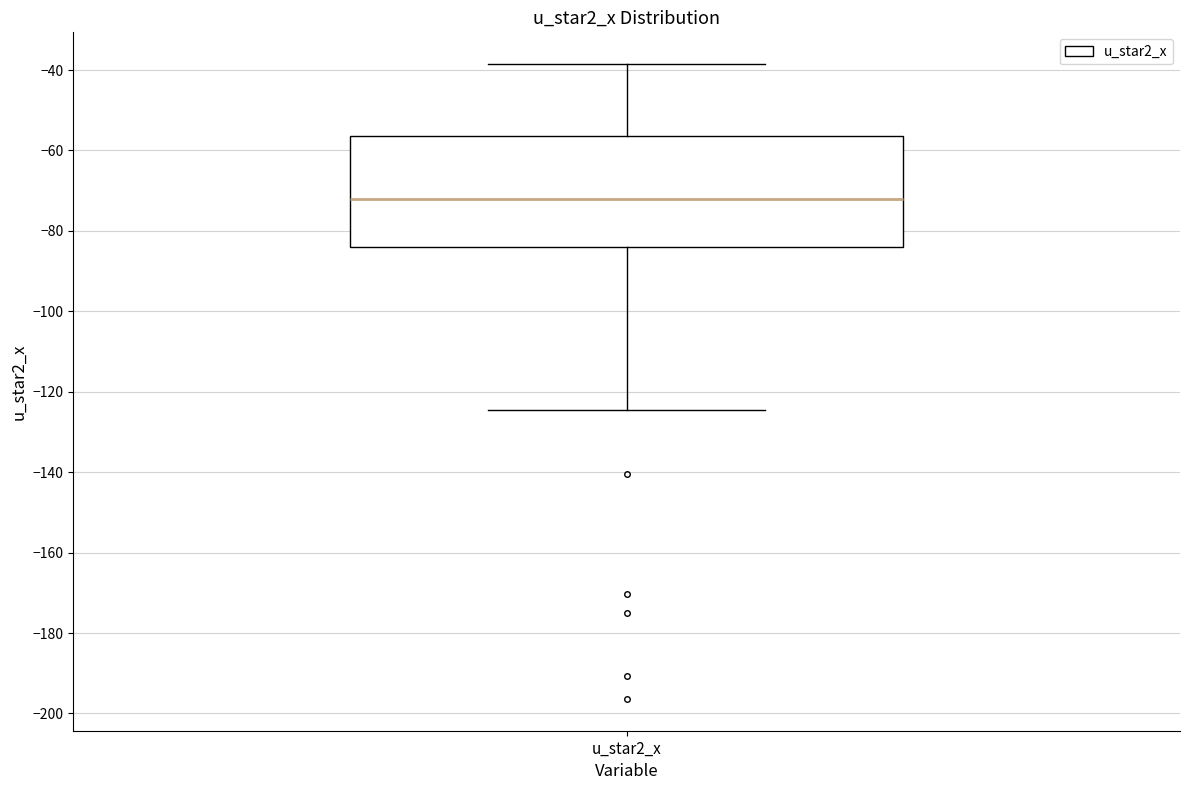

Read this box plot against the y-axis: the position of the median line, the range covered by the box, and the ends of both whiskers. The values are not printed on the chart, so give them approximately, as read against the axis.

median -72, box -84 to -56, whiskers -124 to -38